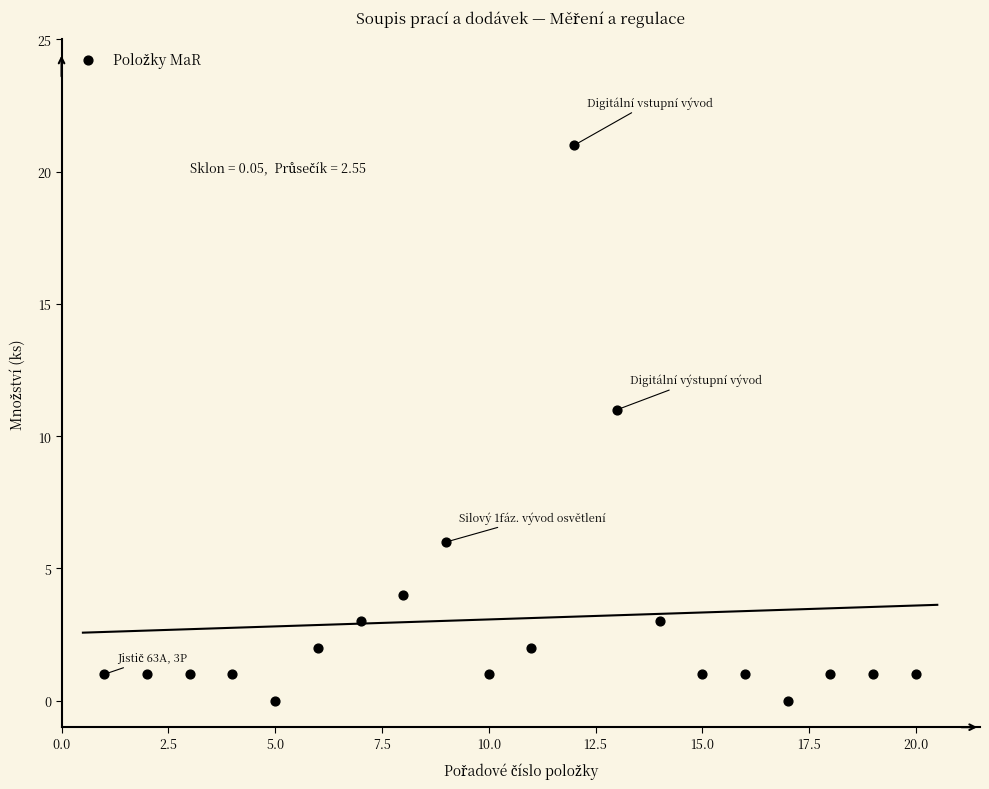

What Y value in the scatter plot is closest to 10?

11